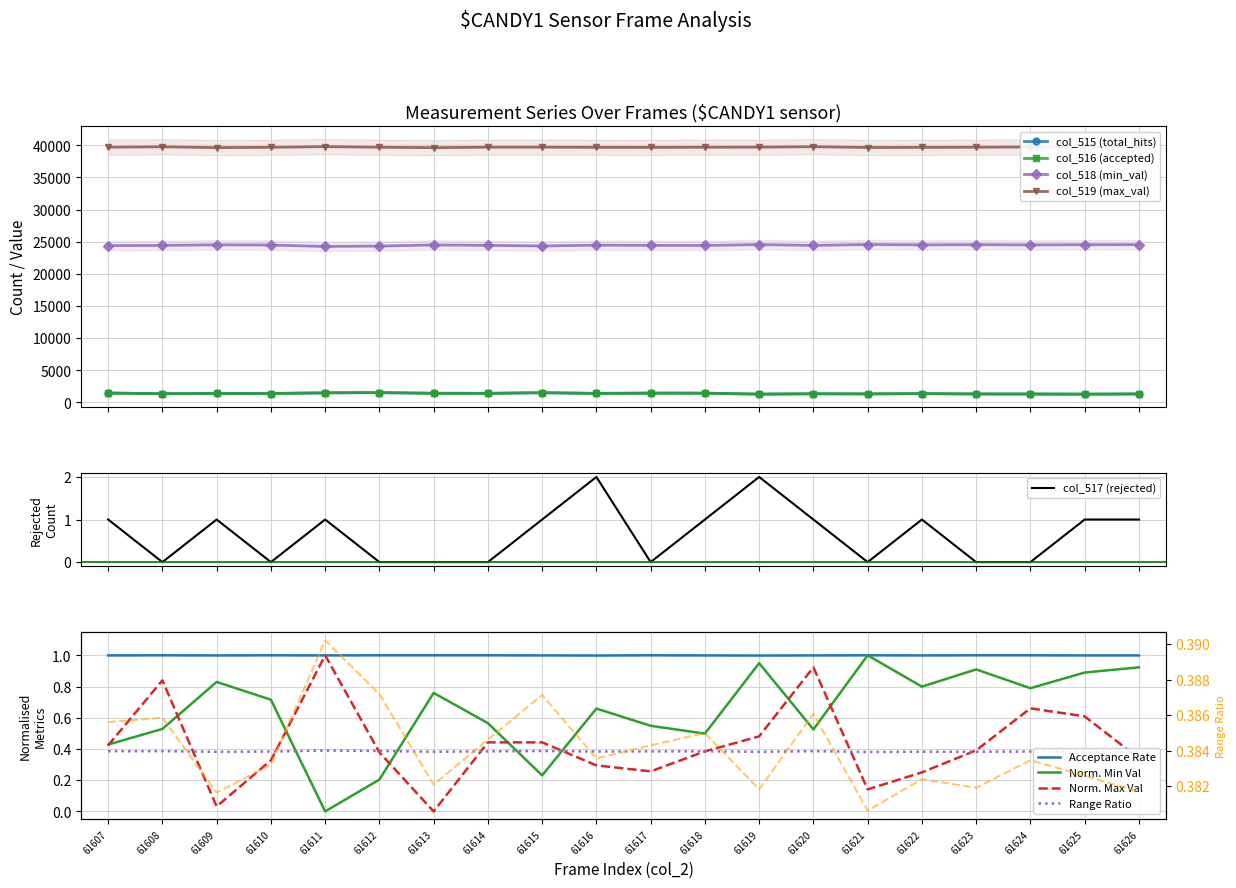

Which label corresponds to the smallest value in the chart?

61608